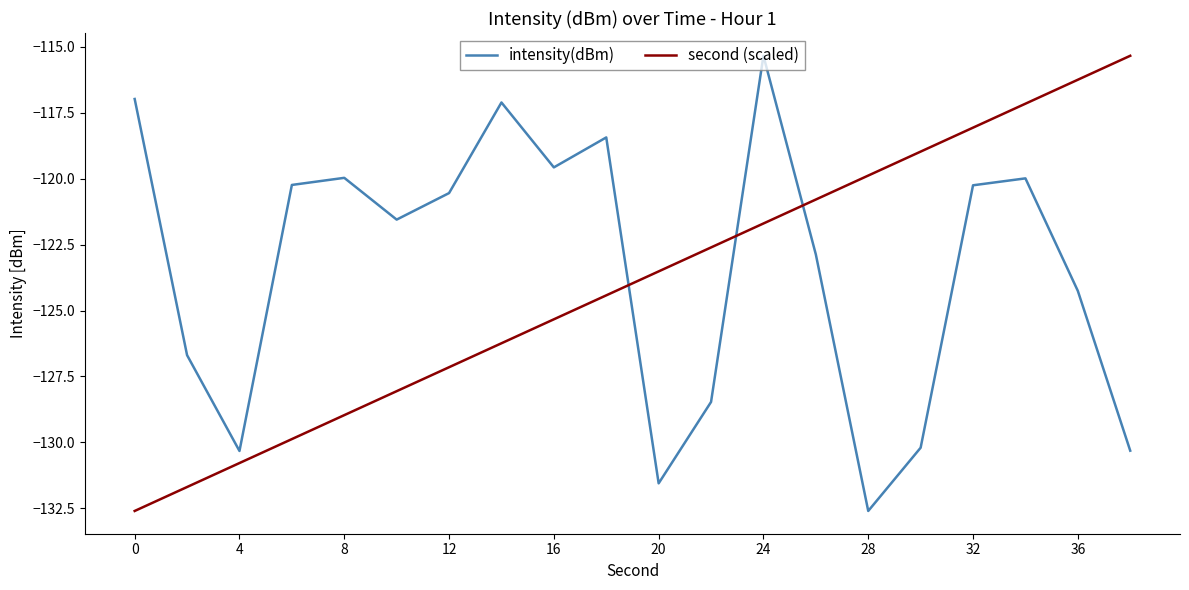

What is the lowest value of the intensity(dBm) series?

-132.6